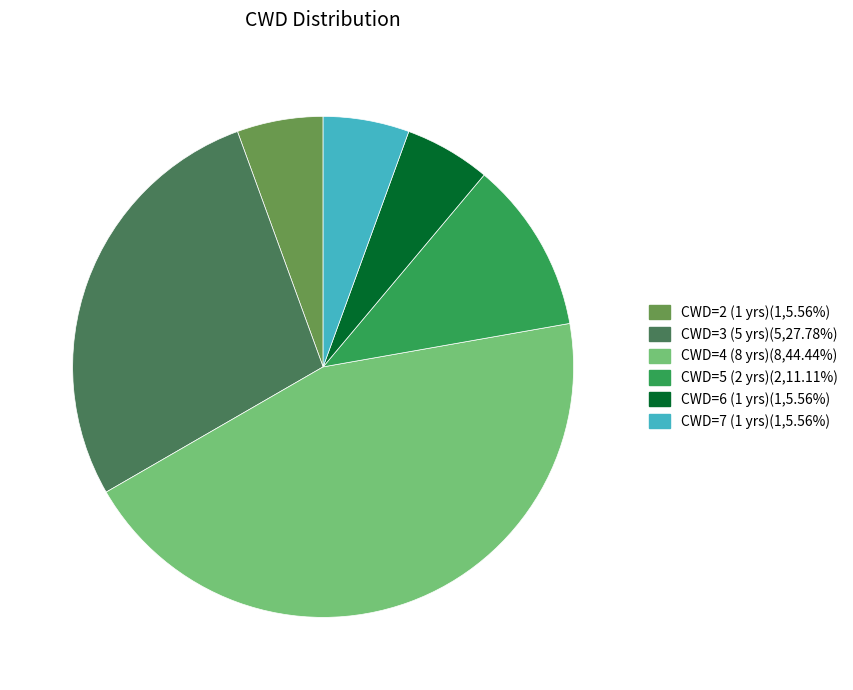

Is there any slice that represents more than half of the pie?

No